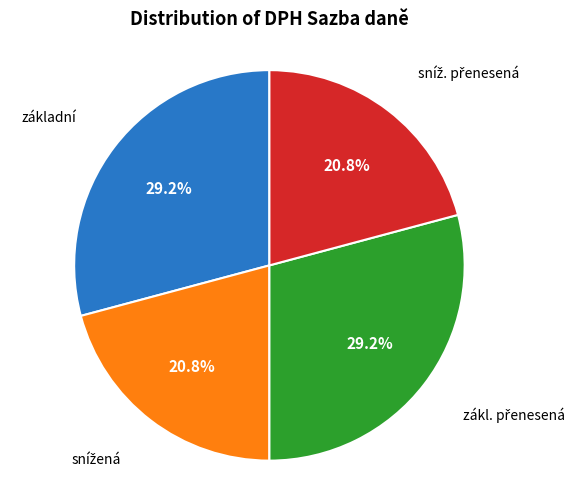

Is there a majority slice in this chart?

No